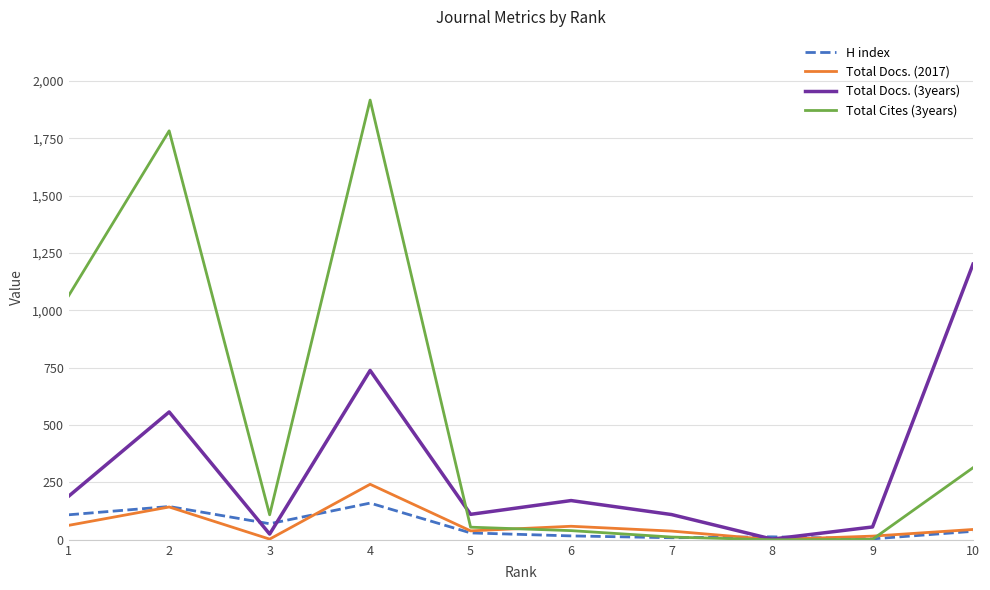

At which category does the chart reach its peak across all series?

4